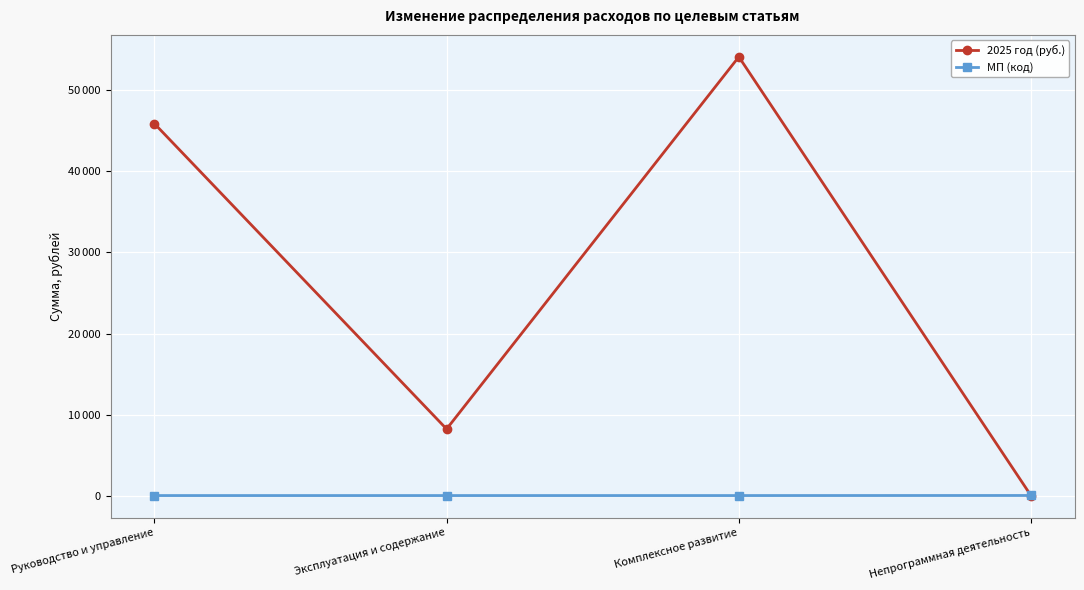

How many intersections are there between 2025 год (руб.) and МП (код)?

1